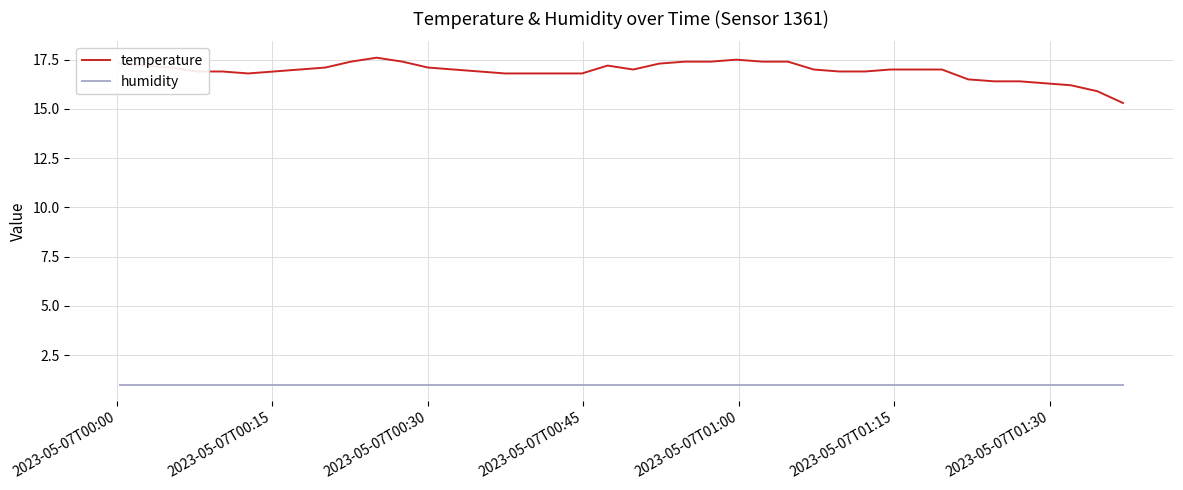

List the series in order of their overall mean, highest first.

temperature, humidity